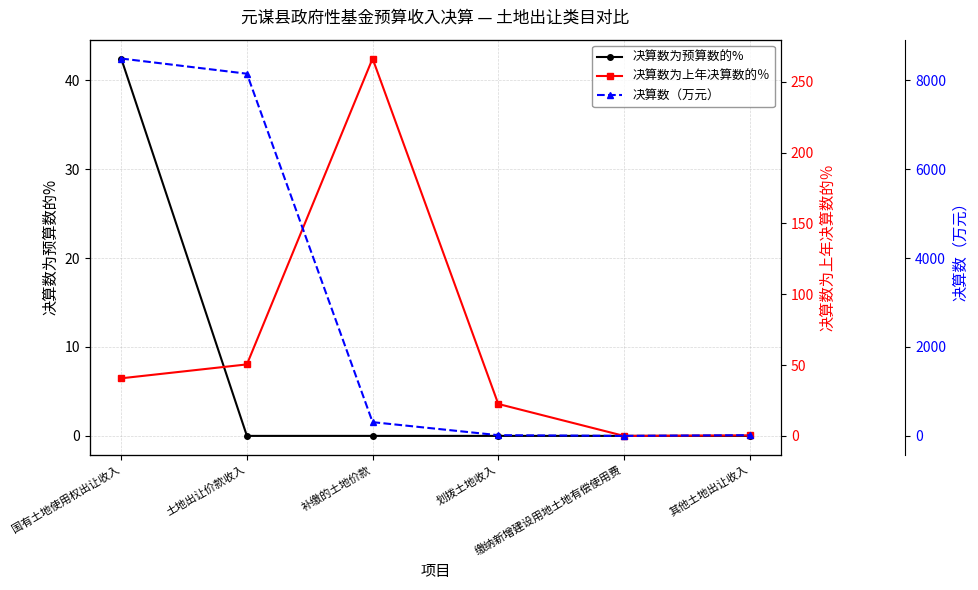

Between 其他土地出让收入 and 补缴的土地价款, which is larger?

其他土地出让收入